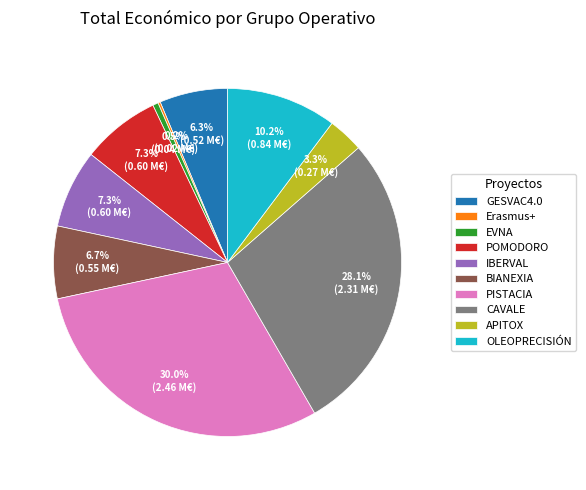

Is there any slice that represents more than half of the pie?

No